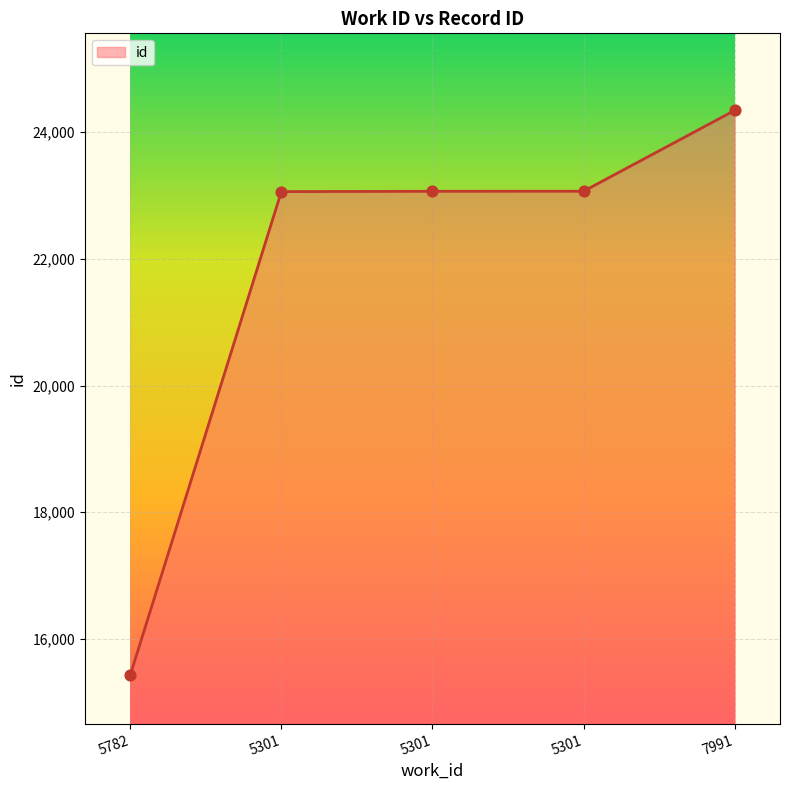

Approximately how many times larger is the value at 5301 compared to 5301?

1.0